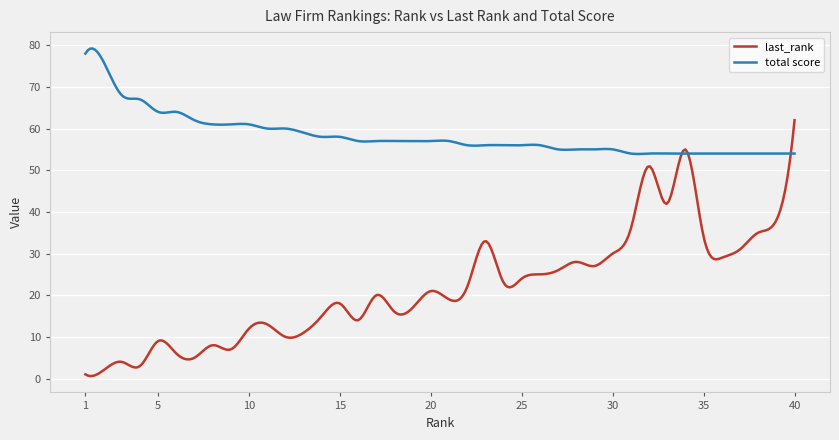

Which series has the largest total across all categories?

total score